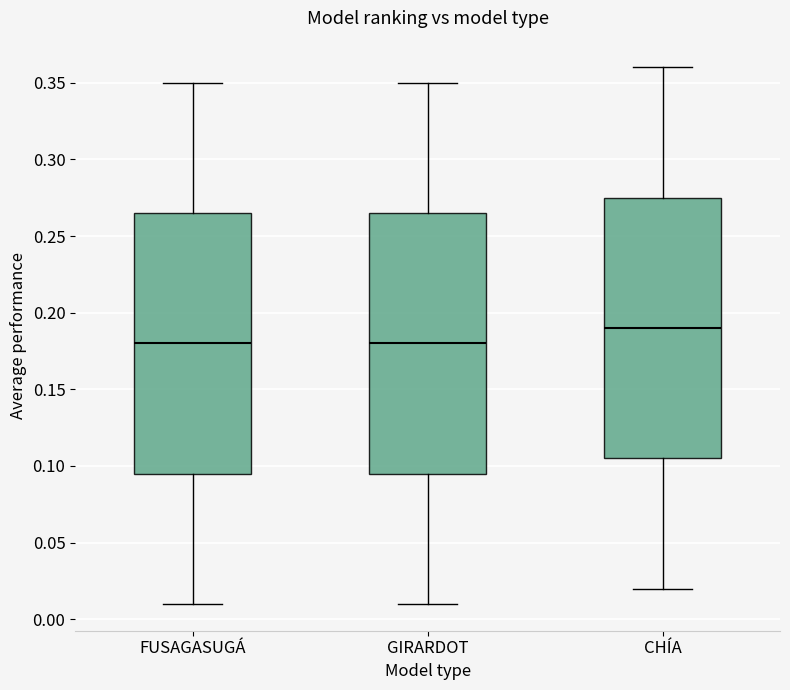

Reading left to right, transcribe this box plot: for each box, give where its median line is, the range the box spans, and where its two whiskers end, as read against the y-axis. The values are not printed on the chart, so give them approximately, as read against the axis.

FUSAGASUGÁ: median 0.180, box 0.095 to 0.265, whiskers 0.010 to 0.350
GIRARDOT: median 0.180, box 0.095 to 0.265, whiskers 0.010 to 0.350
CHÍA: median 0.190, box 0.105 to 0.275, whiskers 0.020 to 0.360